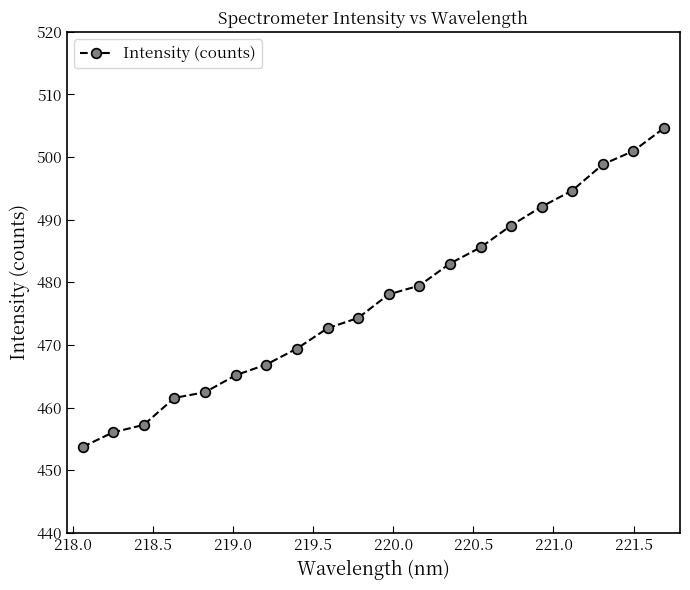

What is the minimum value shown in the chart?

453.7